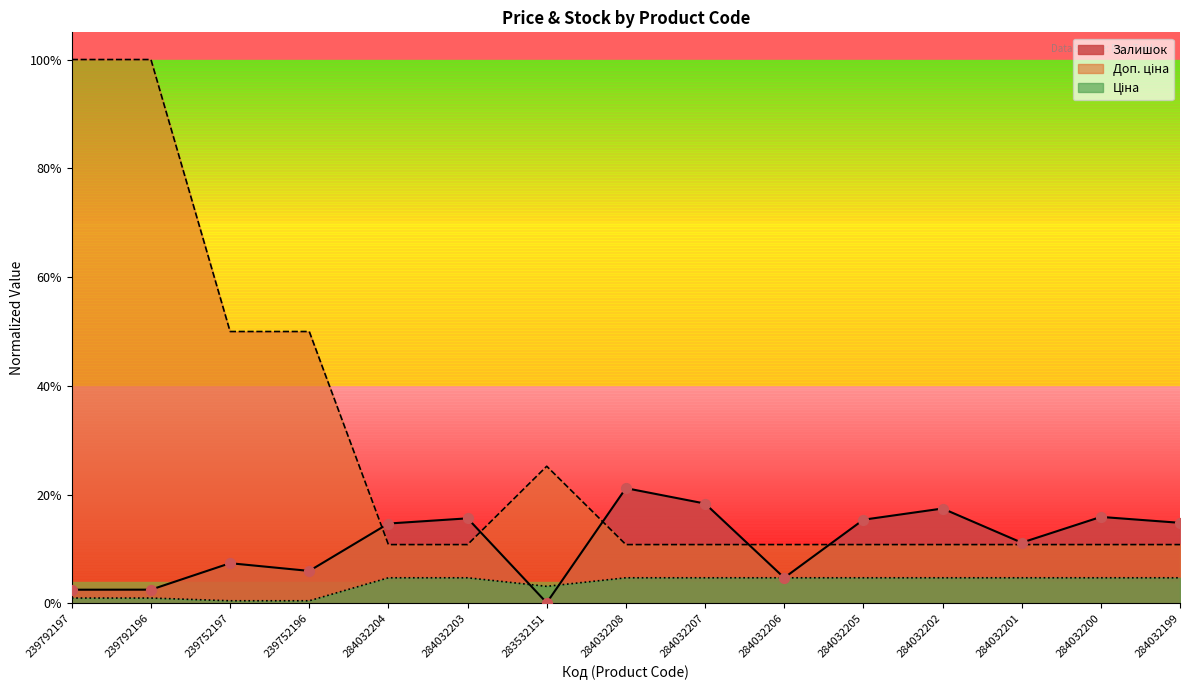

Is the value of Залишок at 284032203 greater than the value of Доп. ціна at 284032201?

Yes